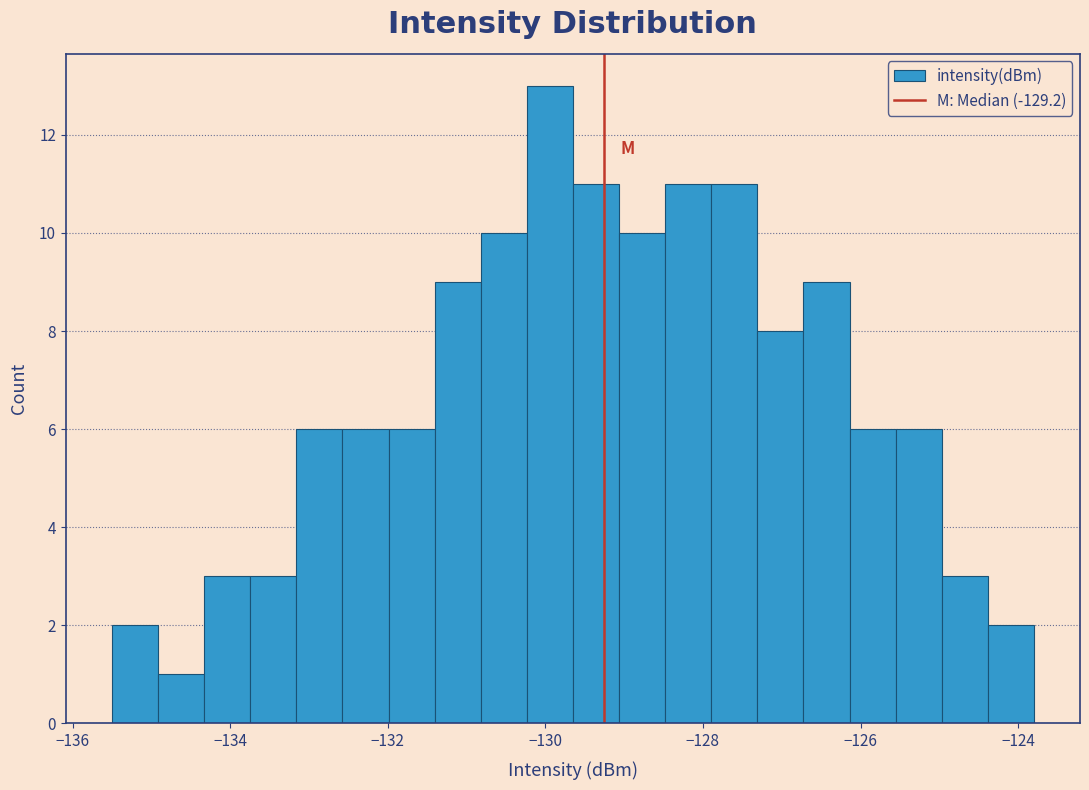

Around what value on the x-axis is the tallest bar? Give the approximate position of its centre, as read against the axis.

-130.0